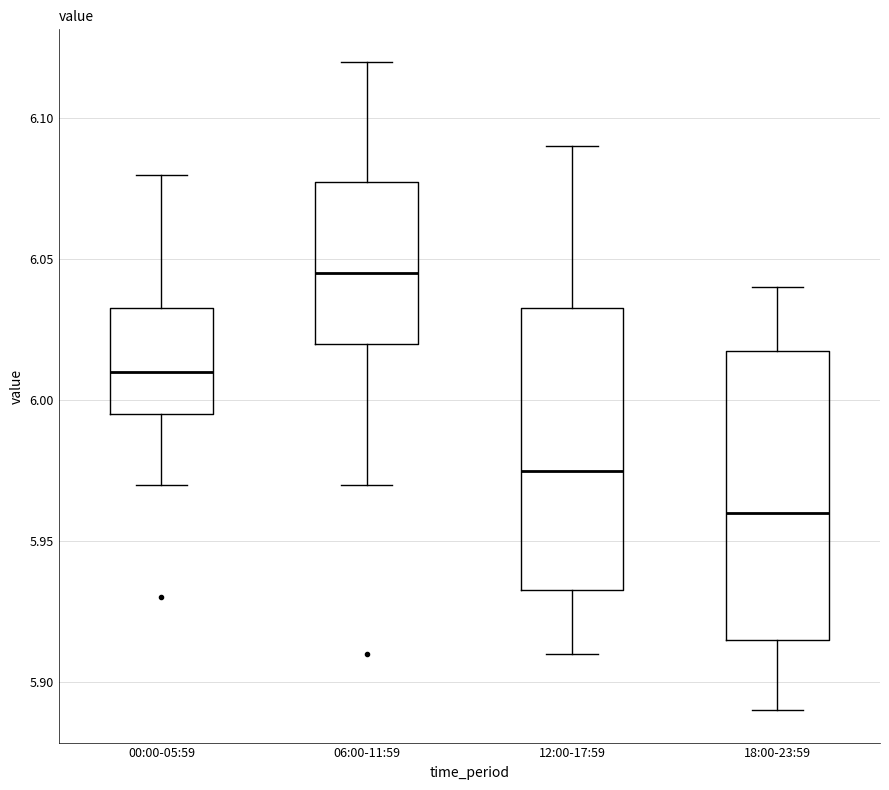

Where does the median line of the box for 12:00-17:59 sit on the y-axis? The values are not printed on the chart, so give them approximately, as read against the axis.

5.975